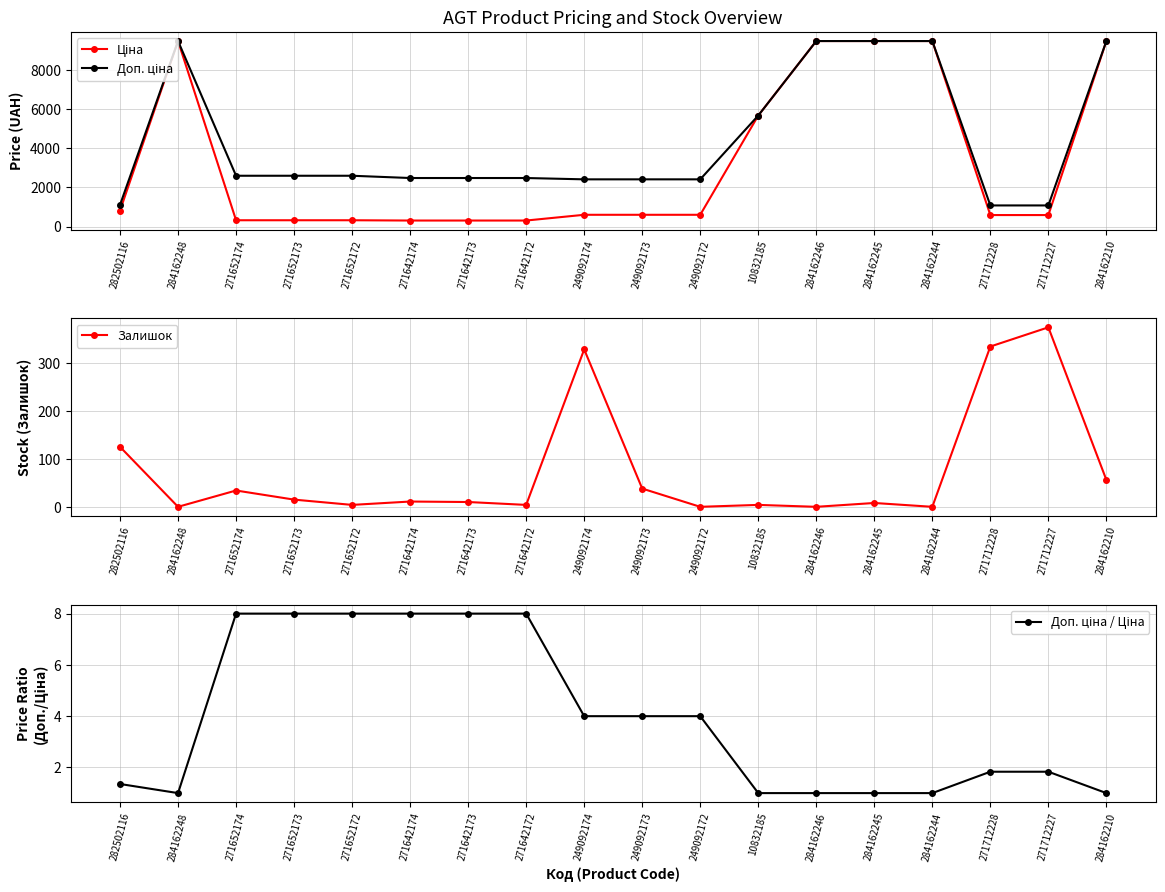

Reading left to right, list all the values displayed in this chart.

Ціна: 818.5	9480.1	324.8	324.8	324.8	310.3	310.3	310.3	603.7	603.7	603.7	5673.8	9480.1	9480.1	9480.1	589.9	589.9	9480.1
Доп. ціна: 1109.2	9480.1	2598.3	2598.3	2598.3	2482.4	2482.4	2482.4	2414.8	2414.8	2414.8	5673.8	9480.1	9480.1	9480.1	1081.7	1081.7	9480.1
Залишок: 125.0	0.0	34.0	15.0	4.0	11.0	10.0	4.0	328.0	38.0	0.0	4.0	0.0	8.0	0.0	334.0	374.0	56.0
Доп. ціна / Ціна: 1.4	1.0	8.0	8.0	8.0	8.0	8.0	8.0	4.0	4.0	4.0	1.0	1.0	1.0	1.0	1.8	1.8	1.0